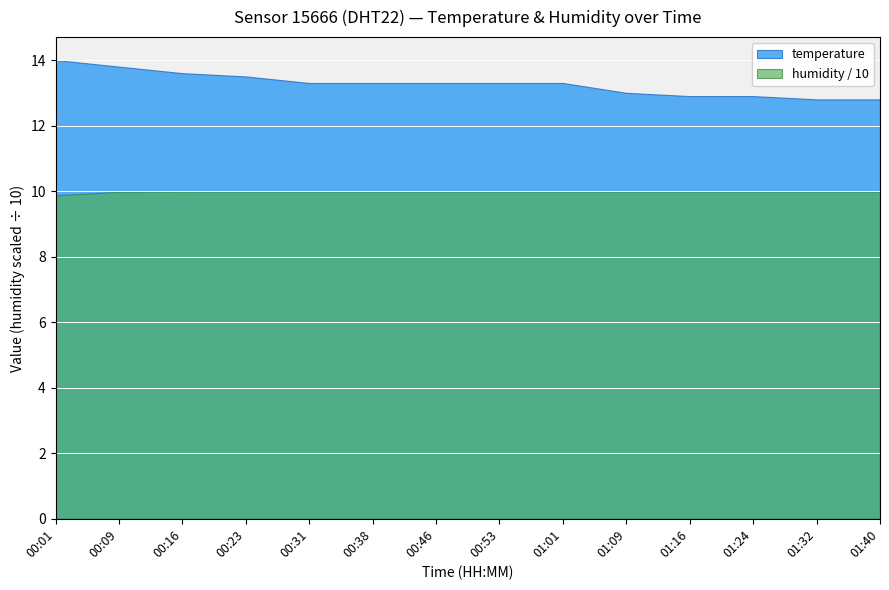

True or false: temperature has a value of 5.4 at 01:24.

False